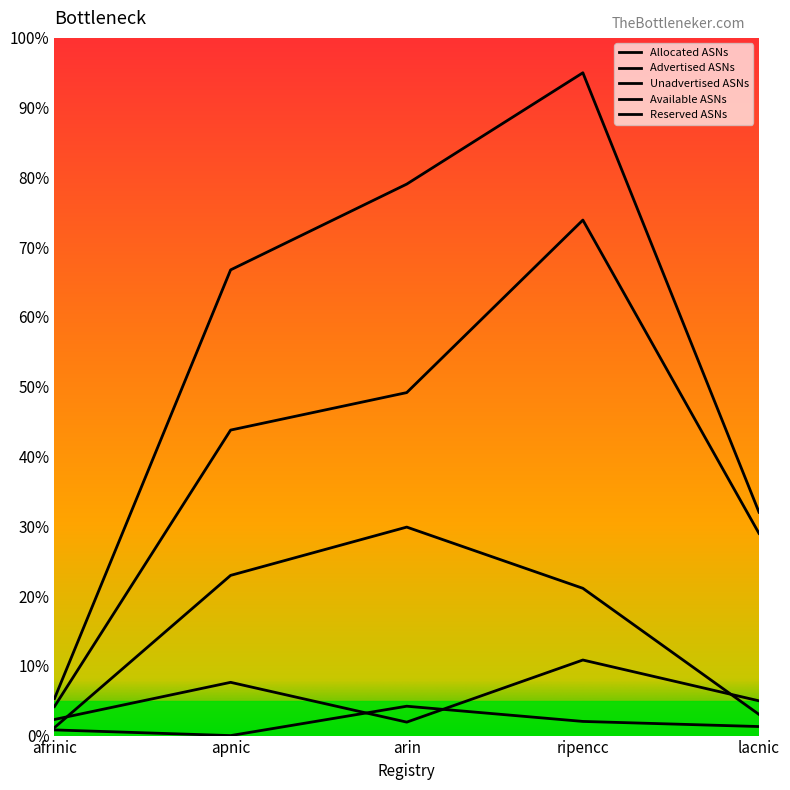

How many series are shown in this chart?

5